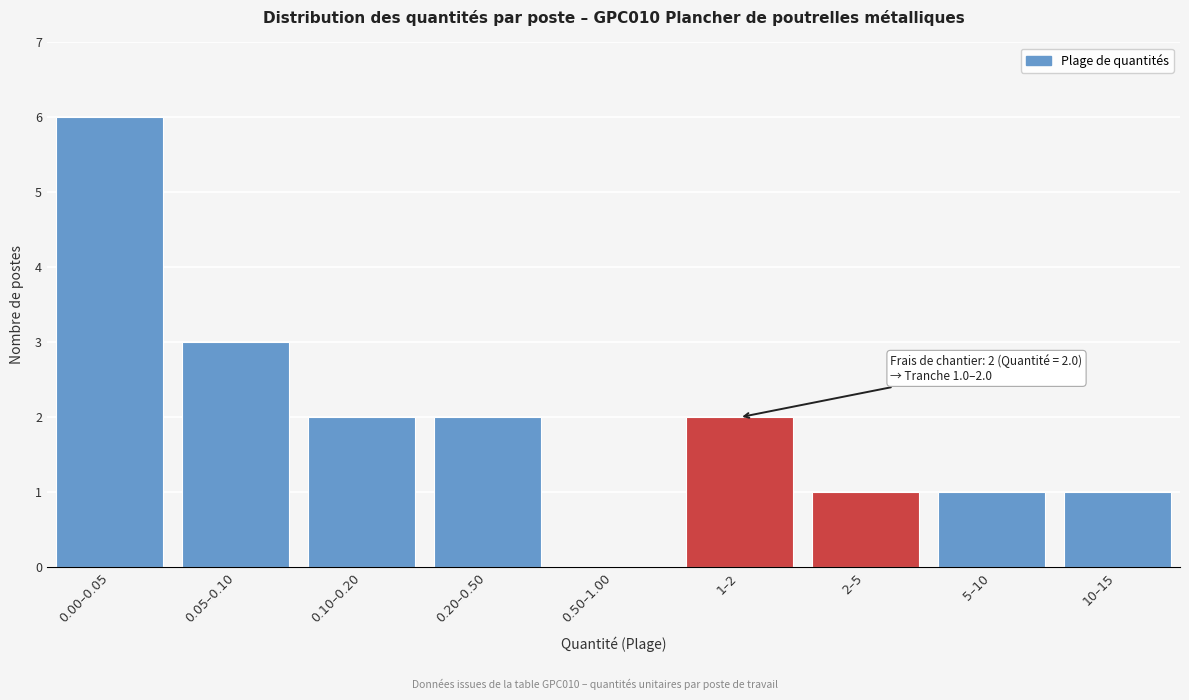

Reading left to right, extract all data points from this chart.

0.00–0.05=6	0.05–0.10=3	0.10–0.20=2	0.20–0.50=2	0.50–1.00=0	1–2=2	2–5=1	5–10=1	10–15=1